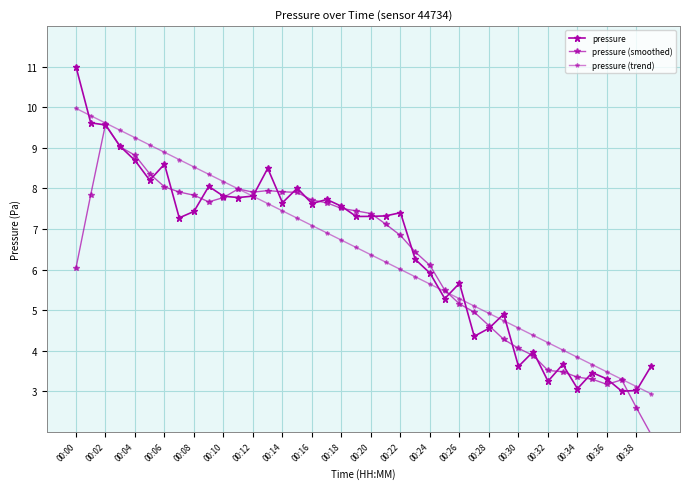

Is this an area chart (filled region under the line)?

No